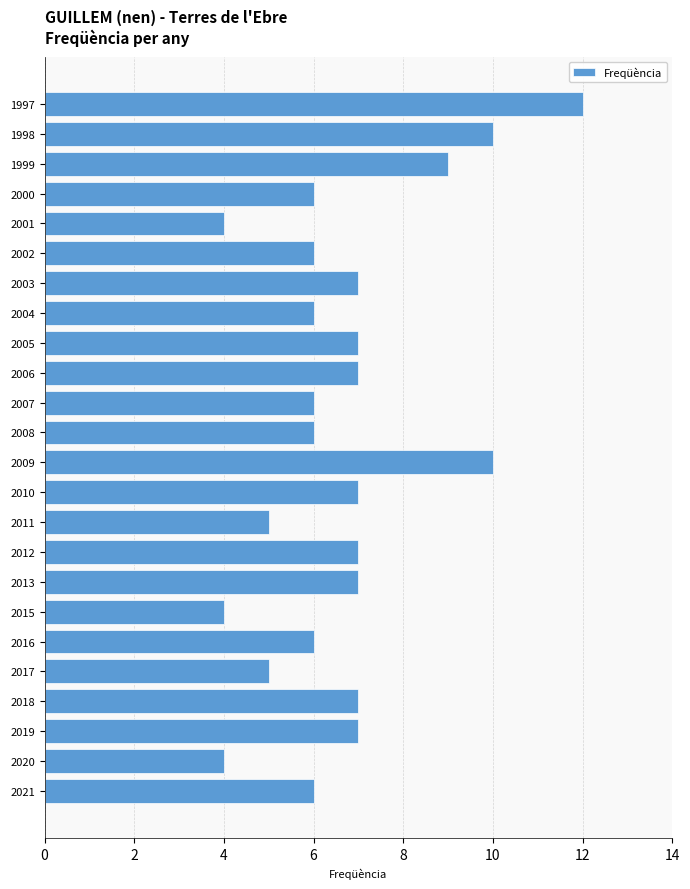

What is the approximate value at 2017?

5